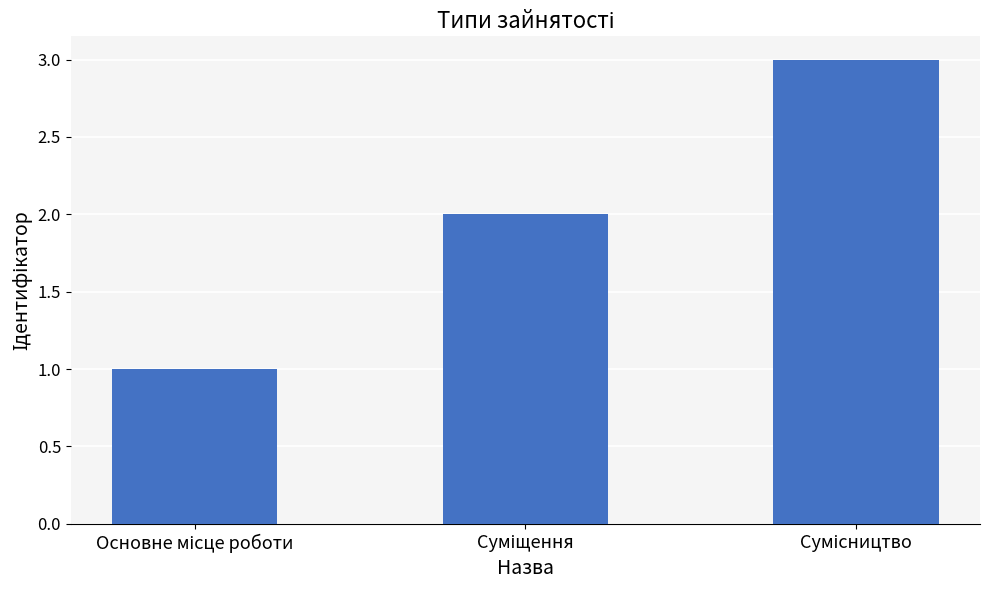

What is the maximum value shown in the chart?

3